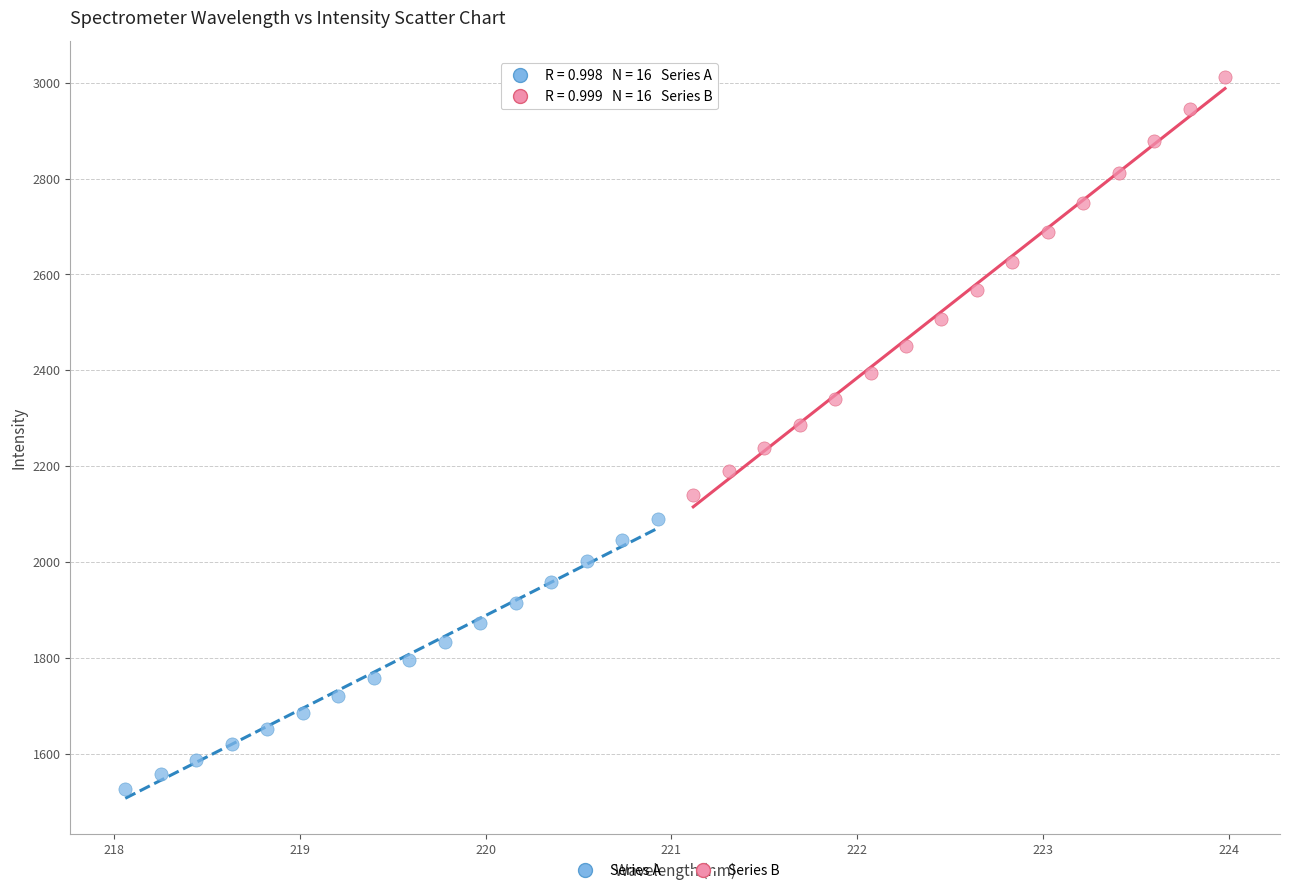

What are all the series names shown in the legend?

Series A, Series B